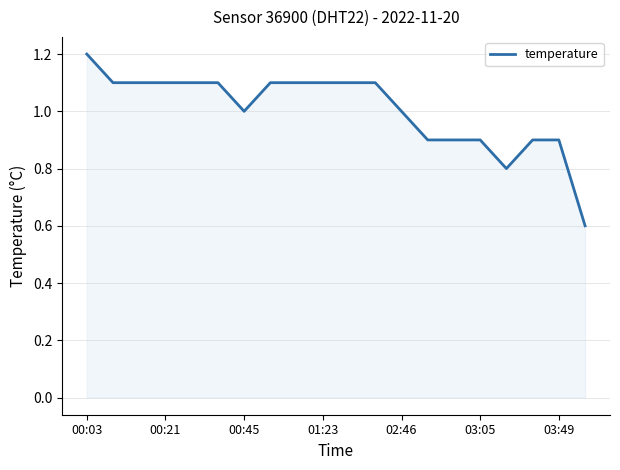

What is the difference between the maximum and minimum values?

0.6